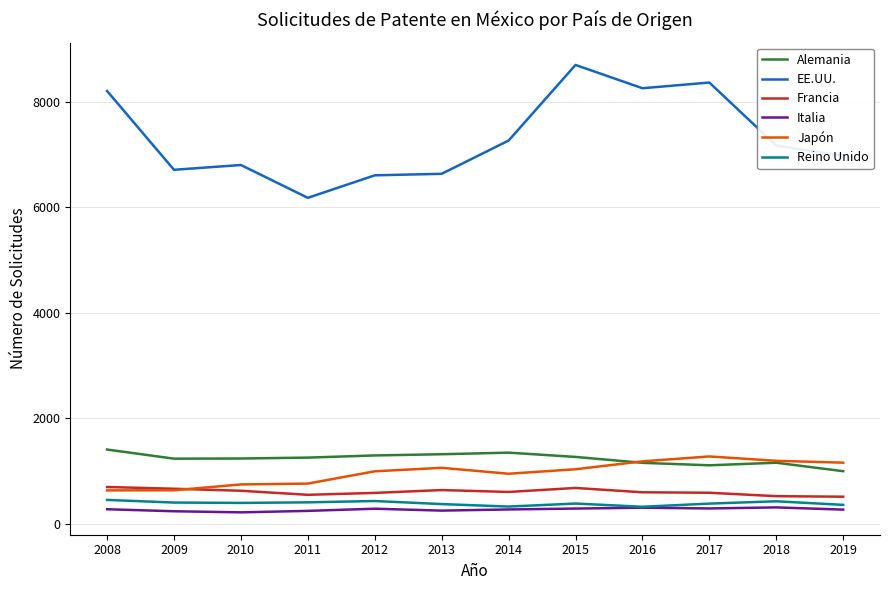

True or false: Alemania and EE.UU. cross at least once.

False